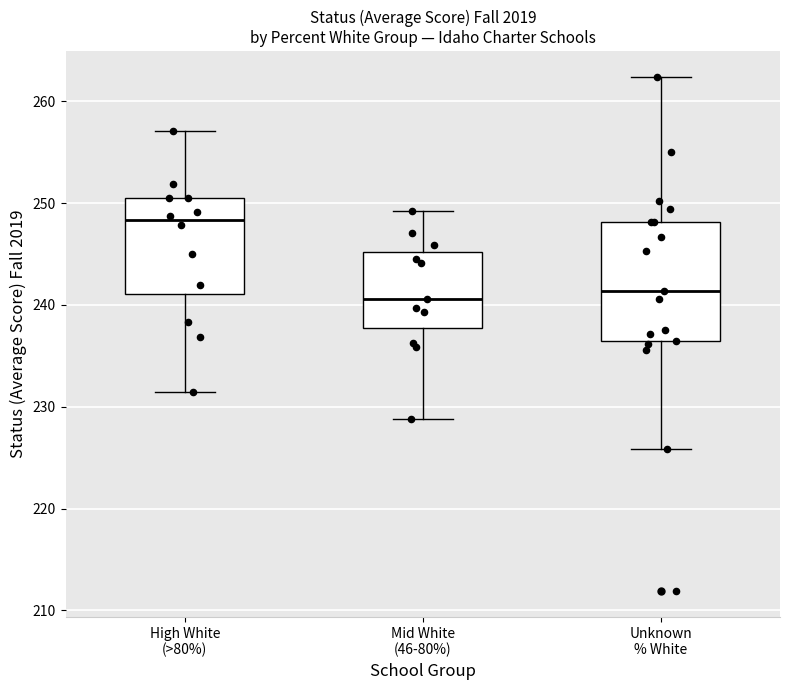

Reading left to right, transcribe this box plot: for each box, give where its median line is, the range the box spans, and where its two whiskers end, as read against the y-axis. The values are not printed on the chart, so give them approximately, as read against the axis.

High White (>80%): median 248, box 241 to 251, whiskers 231 to 257
Mid White (46-80%): median 241, box 238 to 245, whiskers 229 to 249
Unknown % White: median 241, box 236 to 248, whiskers 226 to 262